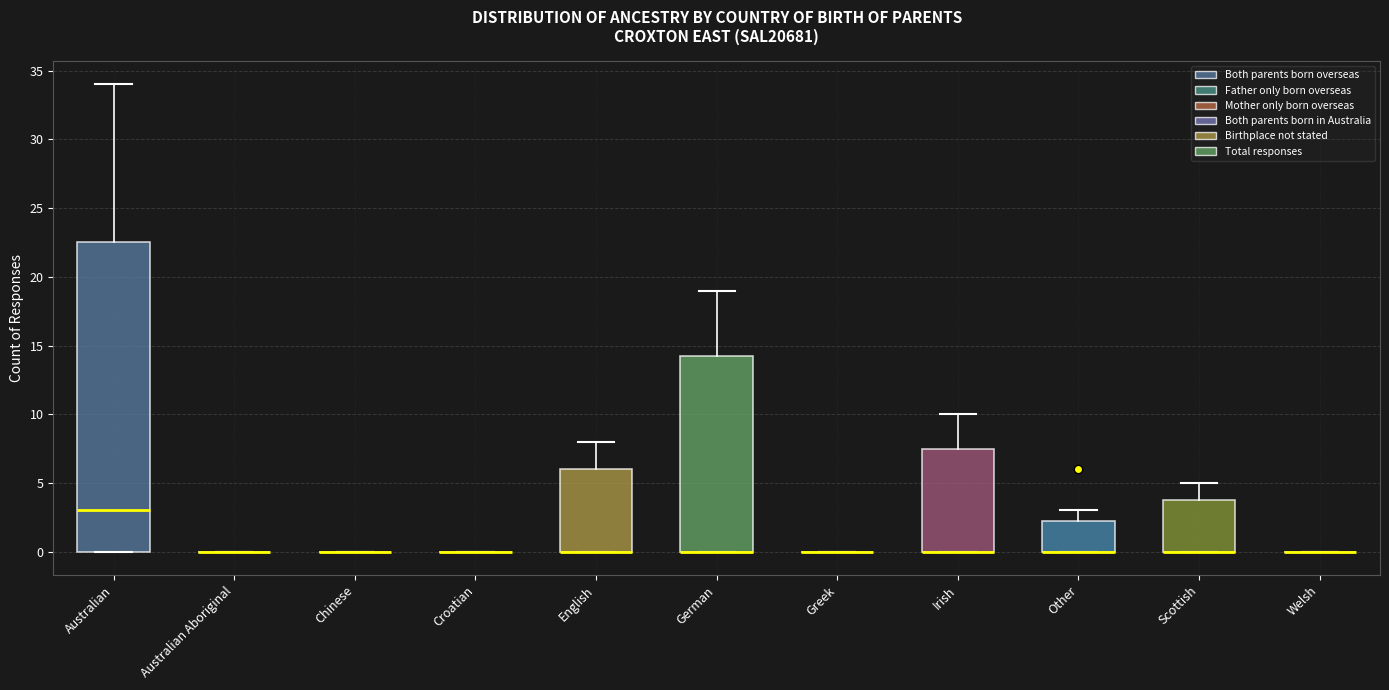

Comparing the boxes themselves (not the whiskers), which one is the tallest?

Australian